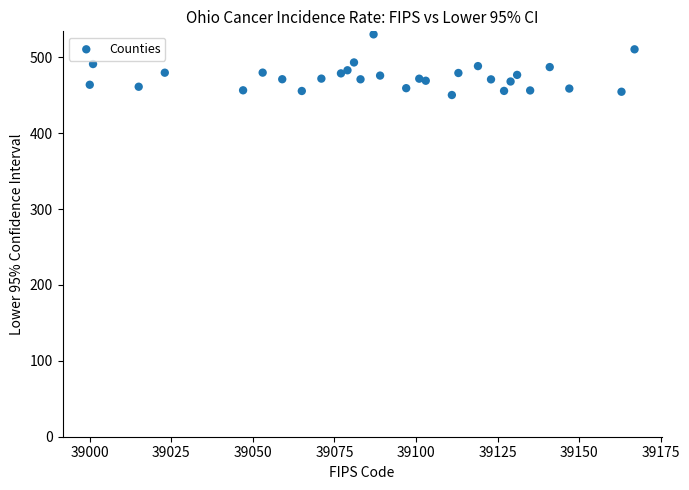

What is the range of X values (max minus min)?

167.0